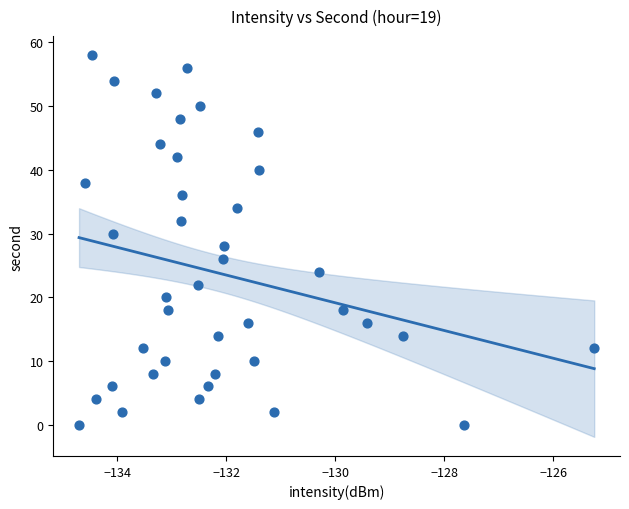

What is the range of Y values (max minus min)?

58